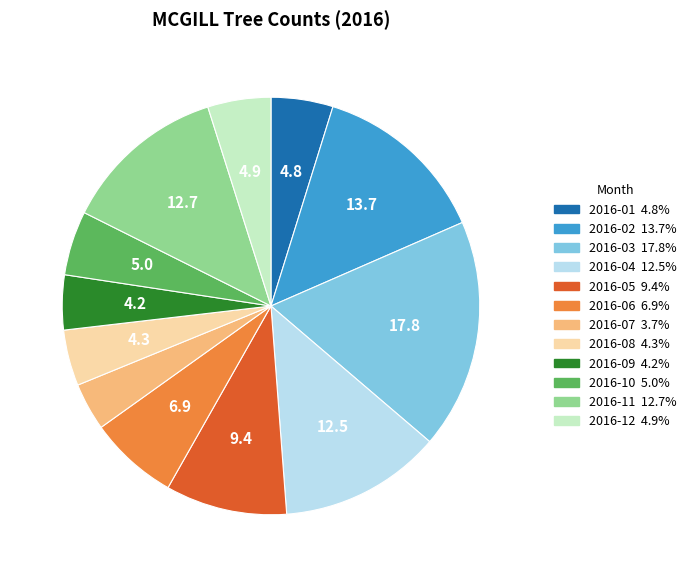

Is it true that 2016-12 is 5% of the pie?

True